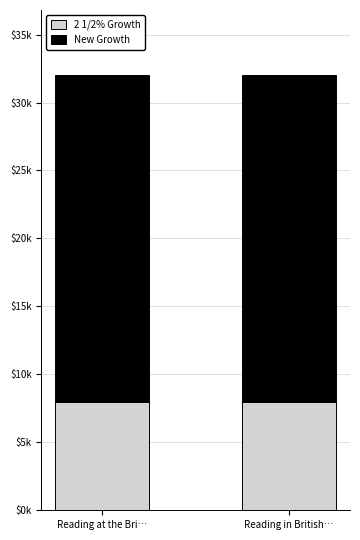

What is the sum of all New Growth values?

48131